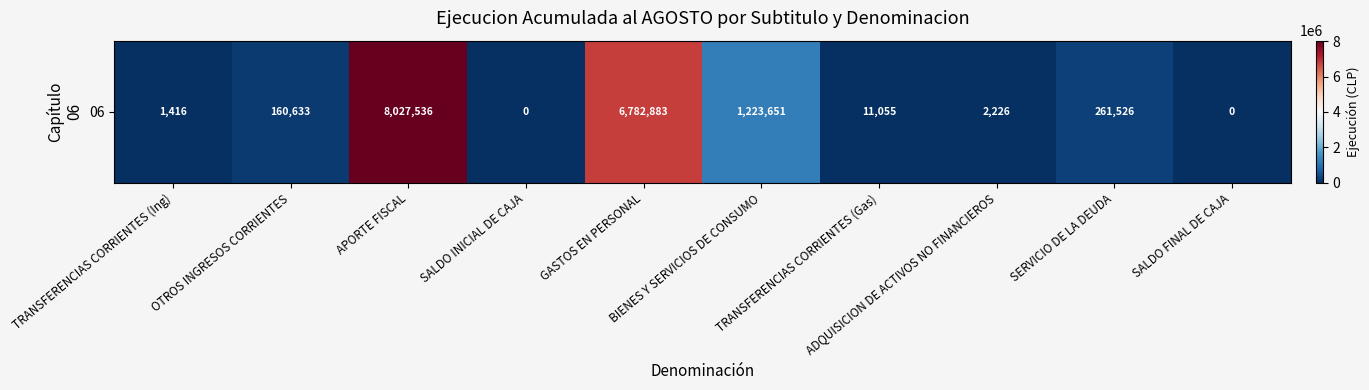

Rank the categories by value from highest to lowest.

APORTE FISCAL, GASTOS EN PERSONAL, BIENES Y SERVICIOS DE CONSUMO, SERVICIO DE LA DEUDA, OTROS INGRESOS CORRIENTES, TRANSFERENCIAS CORRIENTES (Gas), ADQUISICION DE ACTIVOS NO FINANCIEROS, TRANSFERENCIAS CORRIENTES (Ing), SALDO INICIAL DE CAJA, SALDO FINAL DE CAJA